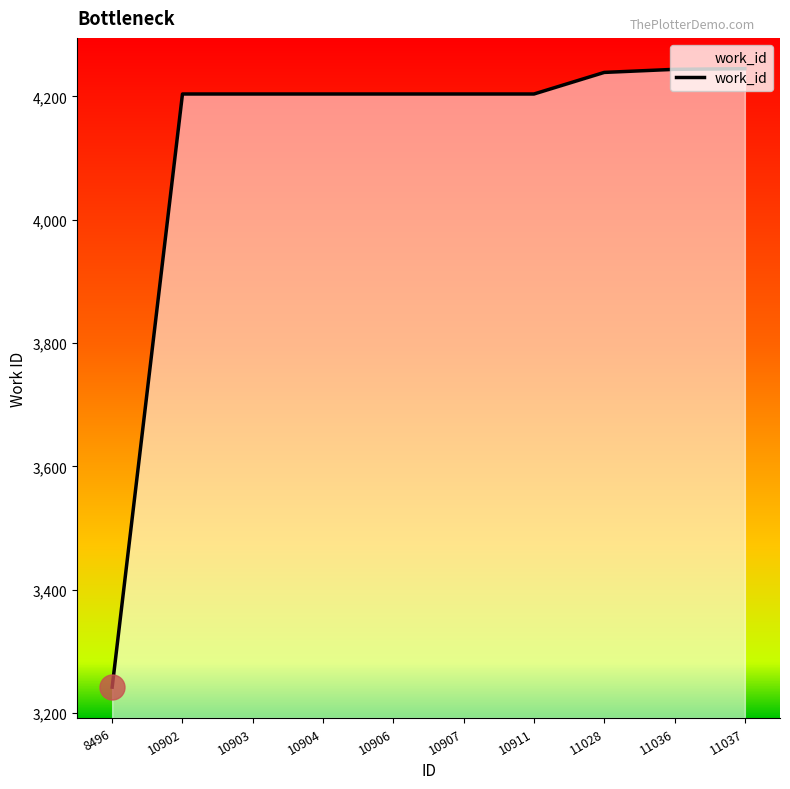

Which has a higher value, 10907 or 8496?

10907